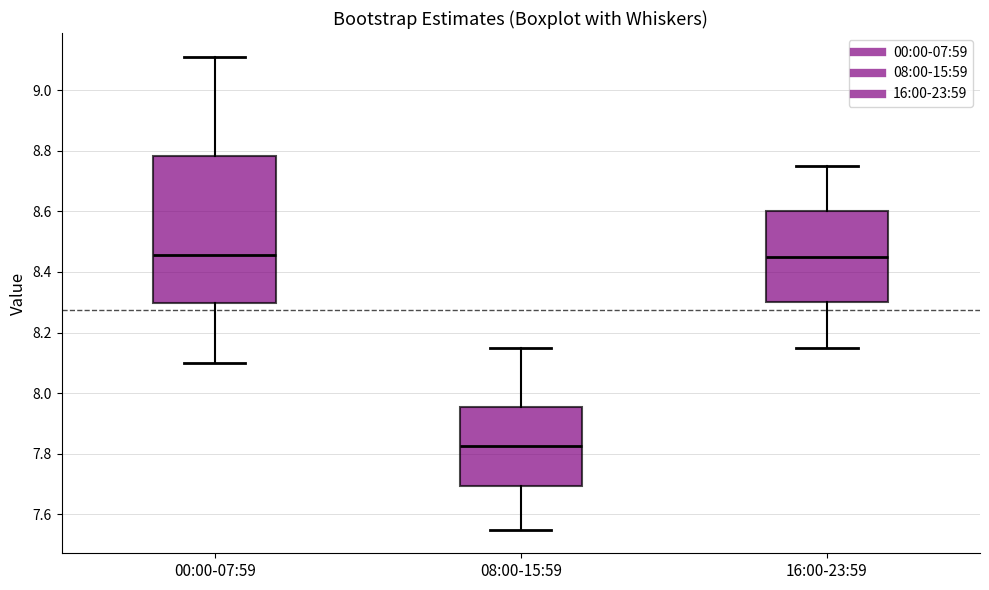

Reading left to right, read every box against the y-axis: the position of its median line, the range the box covers, and the ends of its whiskers. The values are not printed on the chart, so give them approximately, as read against the axis.

00:00-07:59: median 8.46, box 8.30 to 8.78, whiskers 8.10 to 9.12
08:00-15:59: median 7.82, box 7.70 to 7.96, whiskers 7.56 to 8.16
16:00-23:59: median 8.46, box 8.30 to 8.60, whiskers 8.16 to 8.76